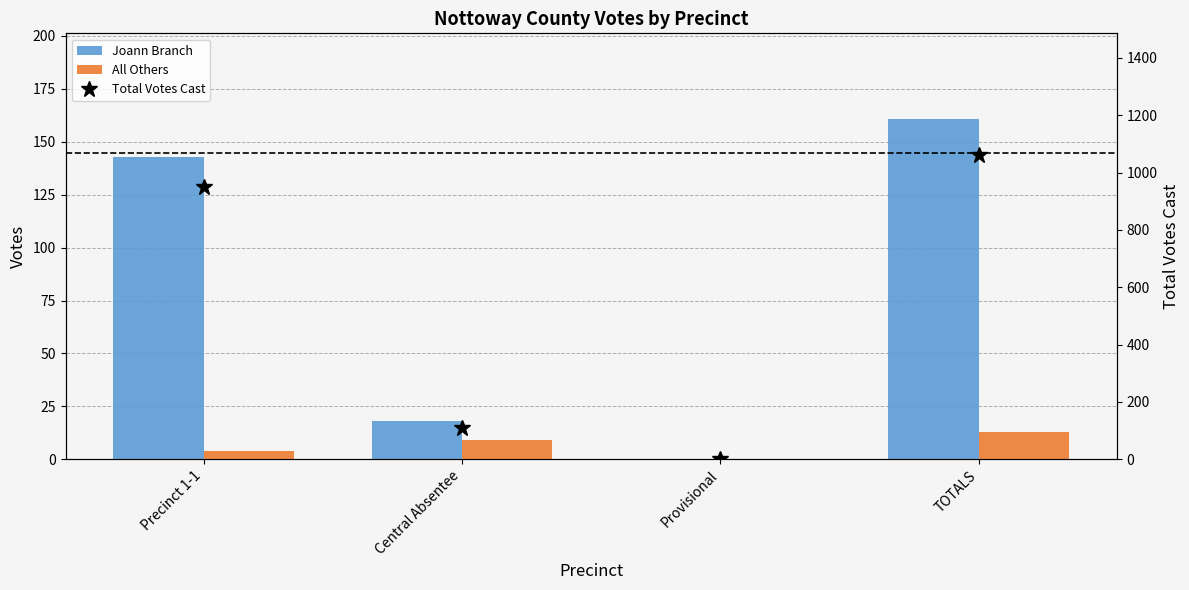

Reading right to left, list all the values displayed in this chart.

Joann Branch: TOTALS=161	Provisional=0	Central Absentee=18	Precinct 1-1=143
All Others: TOTALS=13	Provisional=0	Central Absentee=9	Precinct 1-1=4
Total Votes Cast: TOTALS=1061	Provisional=0	Central Absentee=110	Precinct 1-1=951